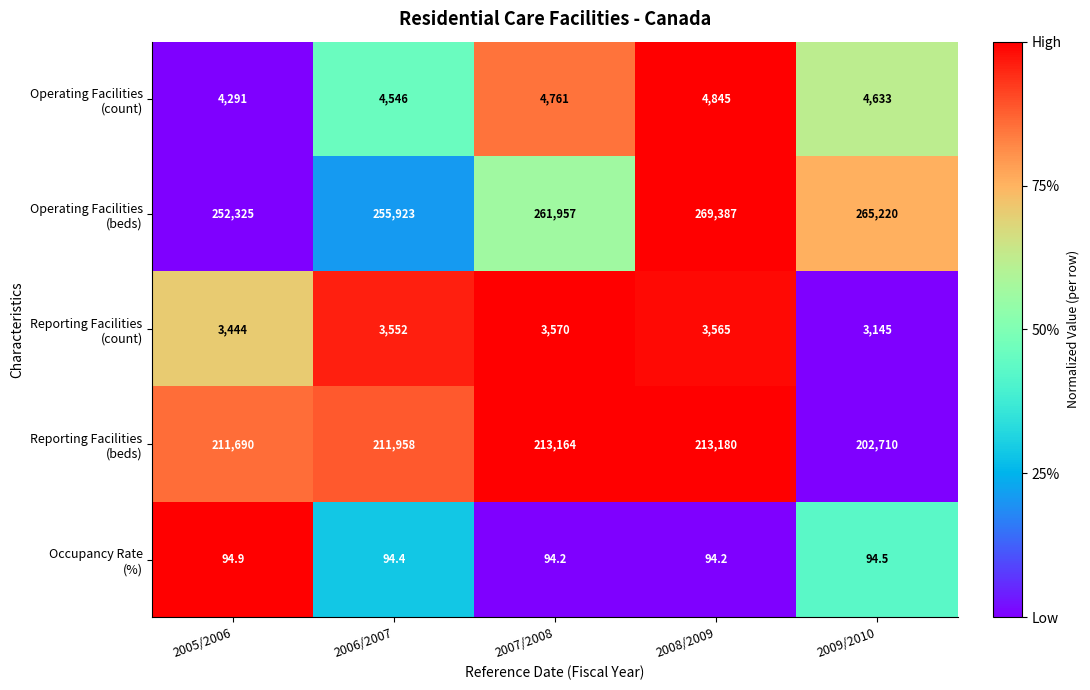

What is the difference between the highest and lowest values at 2009/2010?

265125.5